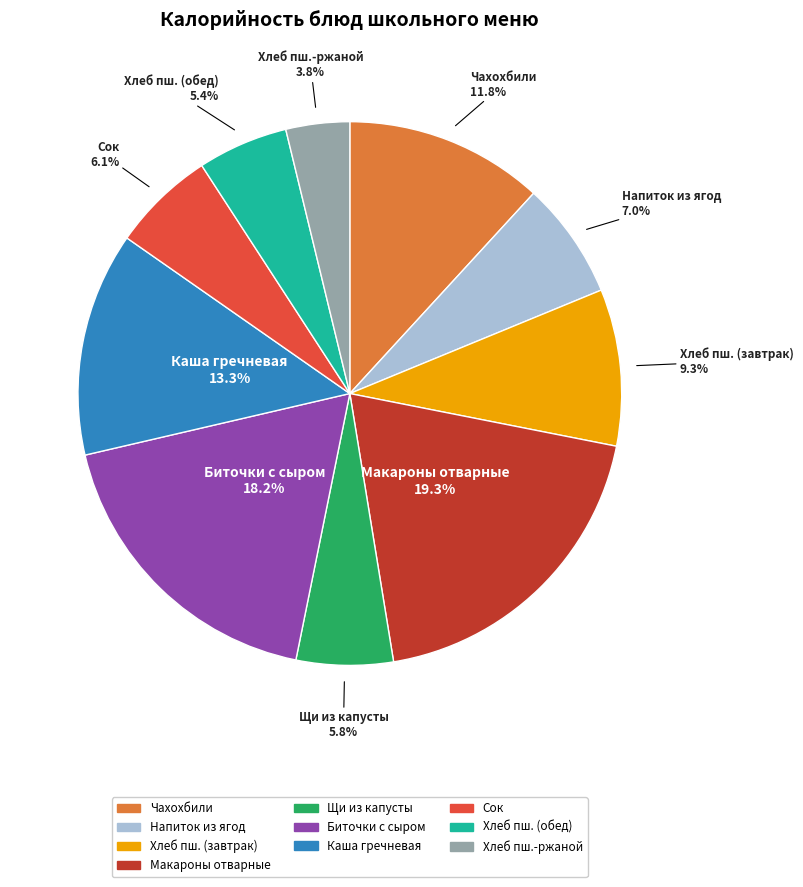

Is there any slice that represents more than half of the pie?

No